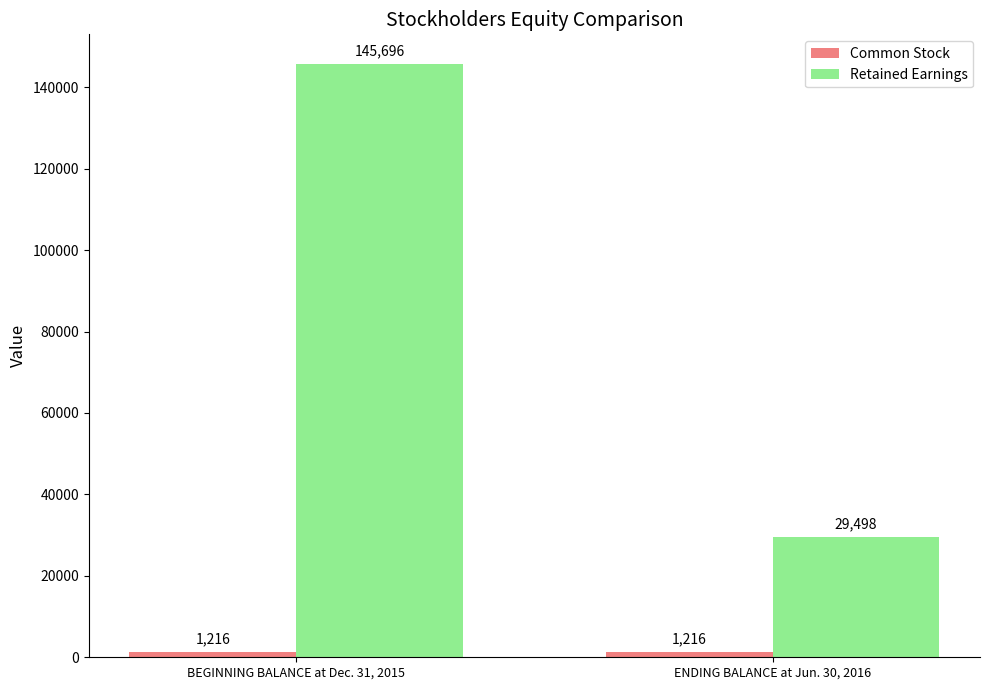

The value of Retained Earnings at BEGINNING BALANCE at Dec. 31, 2015 is 74955. True or false?

False